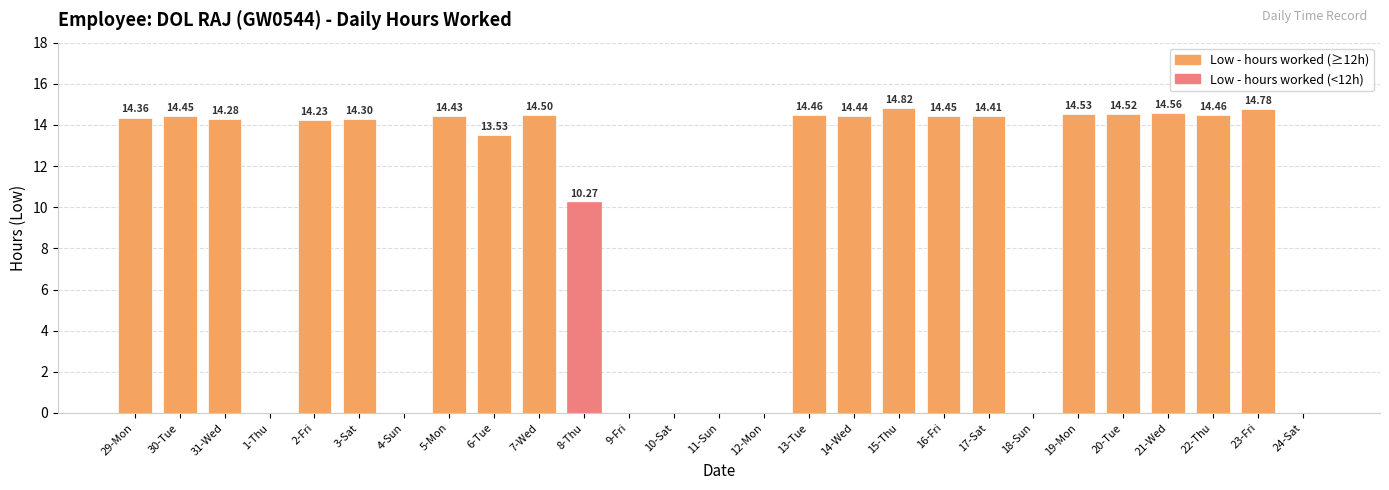

The chart shows a value of 5.8 at 19-Mon. True or false?

False